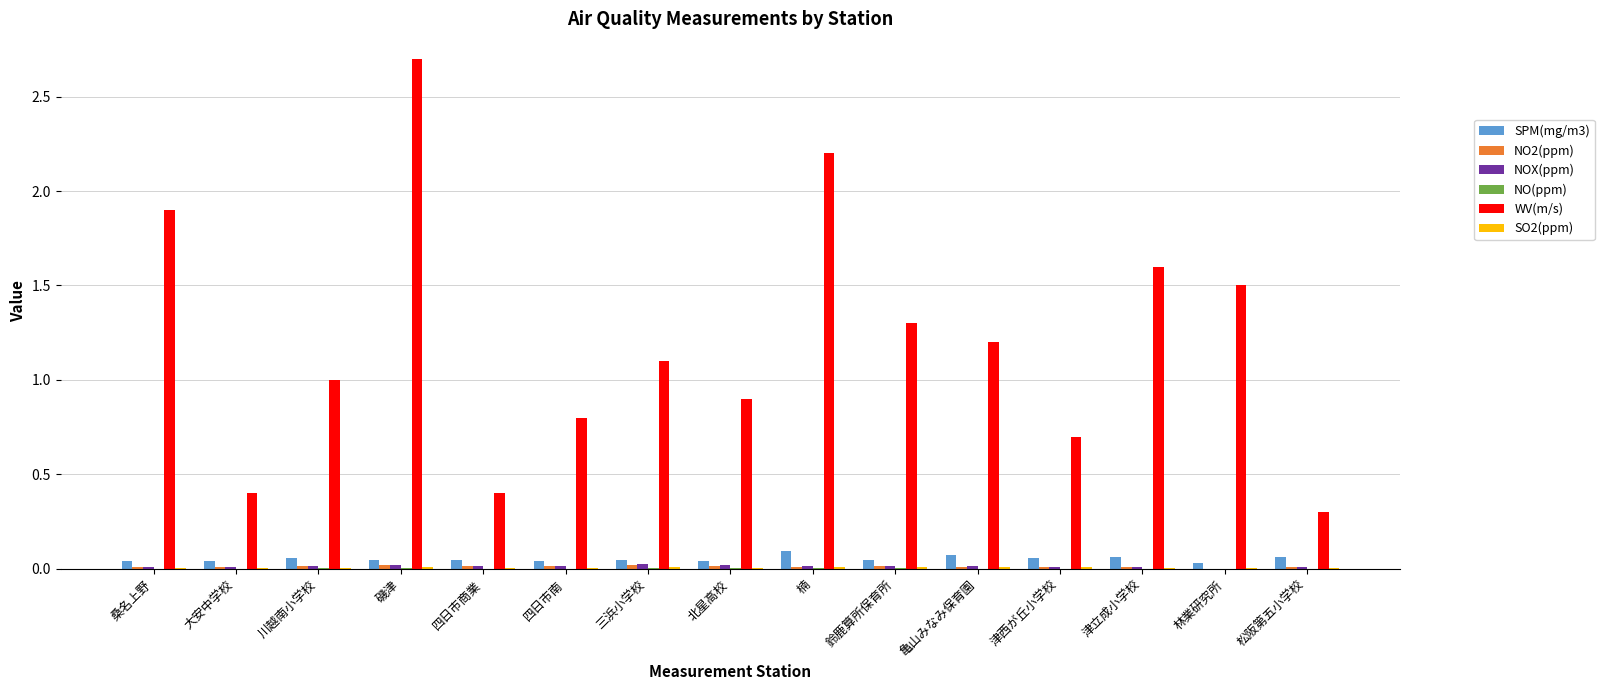

Which series has the largest total across all categories?

WV(m/s)